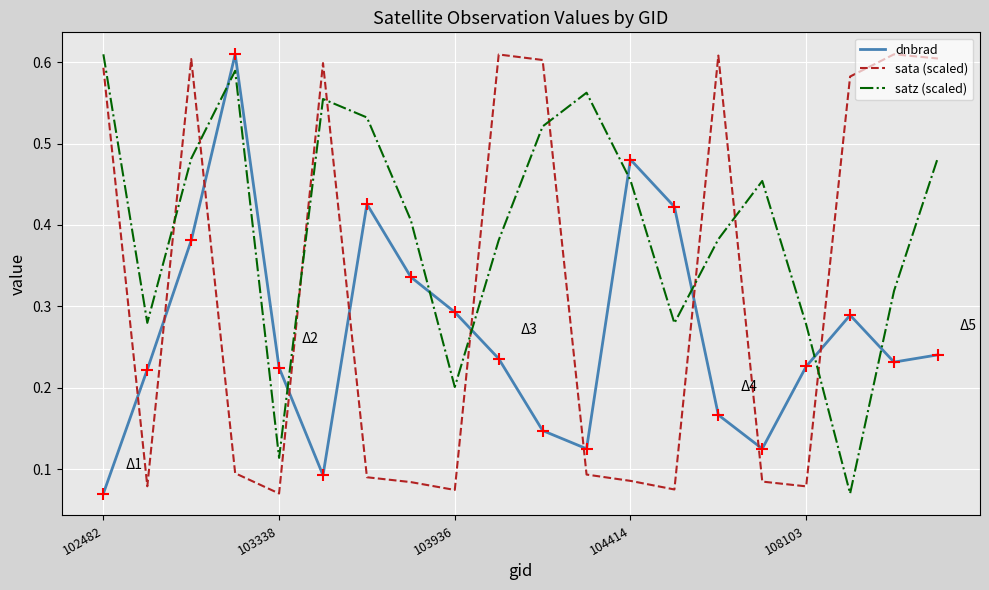

Which series has the largest total across all categories?

satz (scaled)